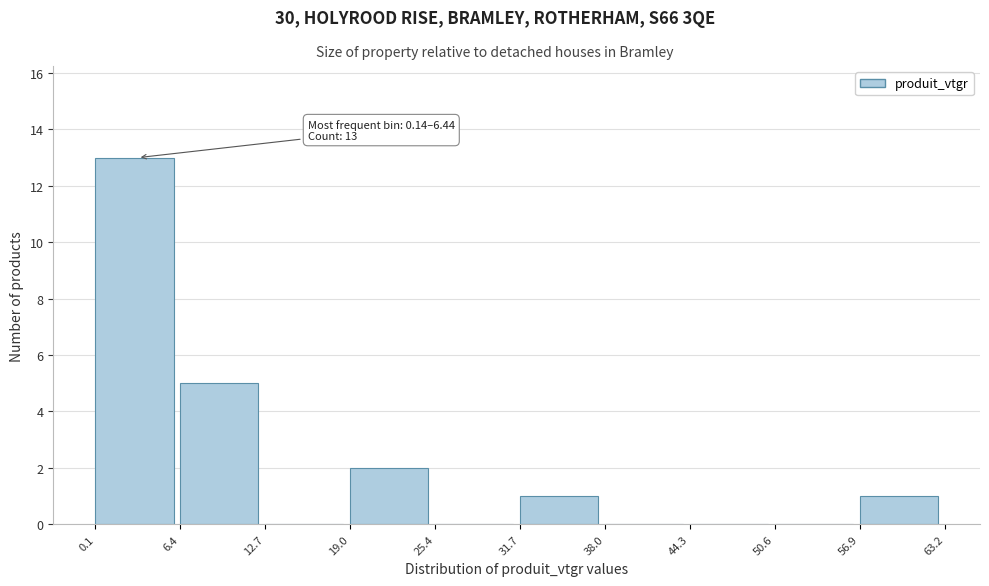

Which range on the x-axis has the tallest bar?

0.1 to 6.4